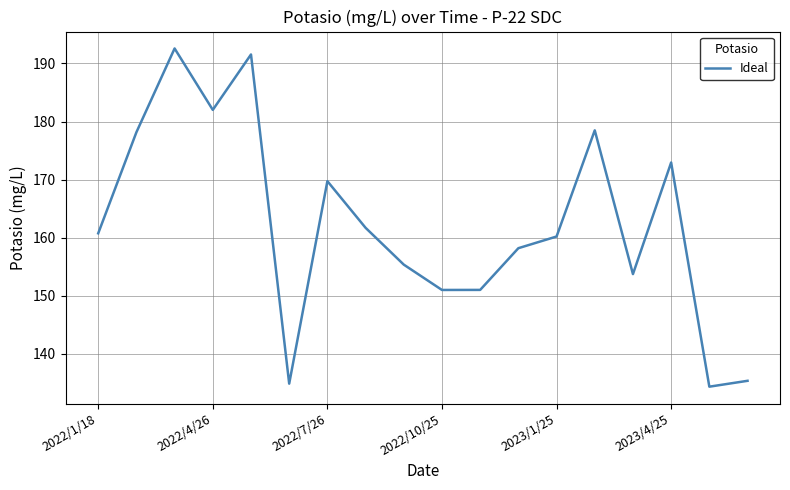

What is the greatest value displayed?

192.6